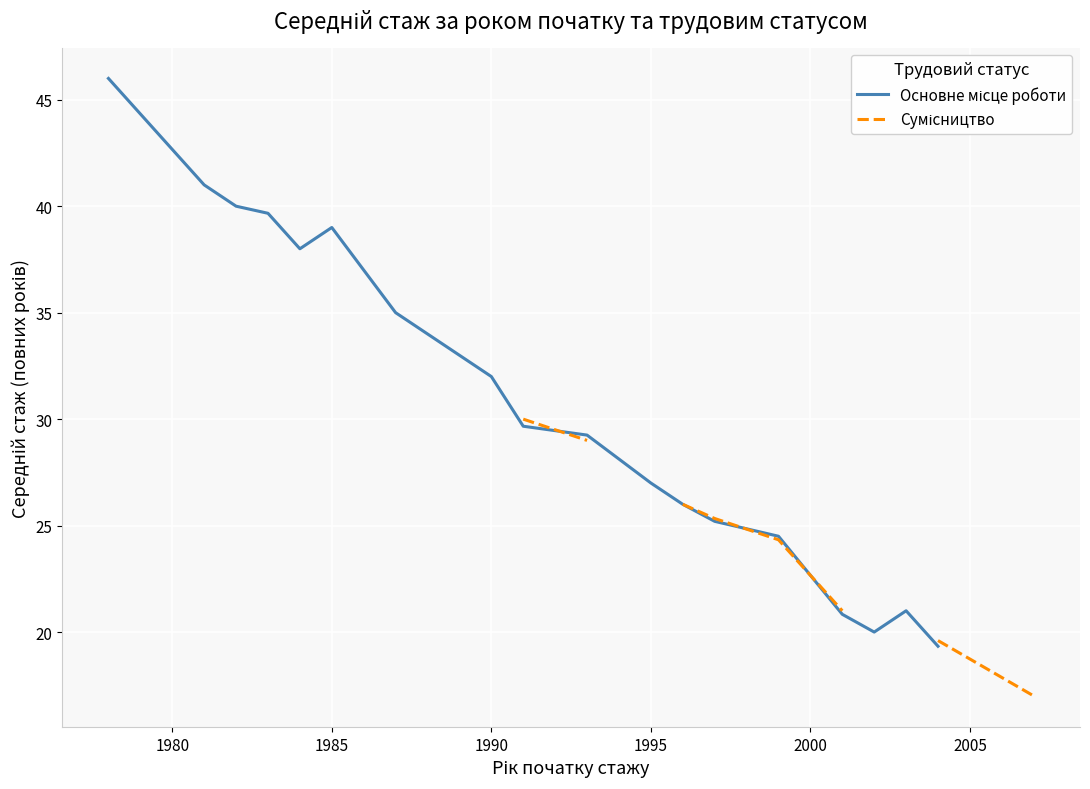

How many positive values does the Сумісництво series have?

11